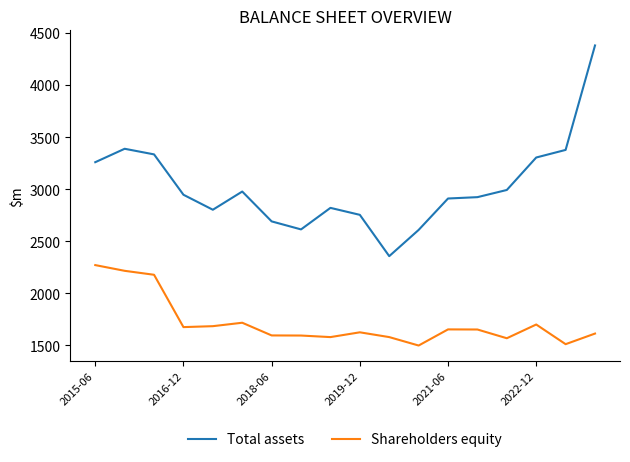

Which series has the widest spread of values?

Total assets